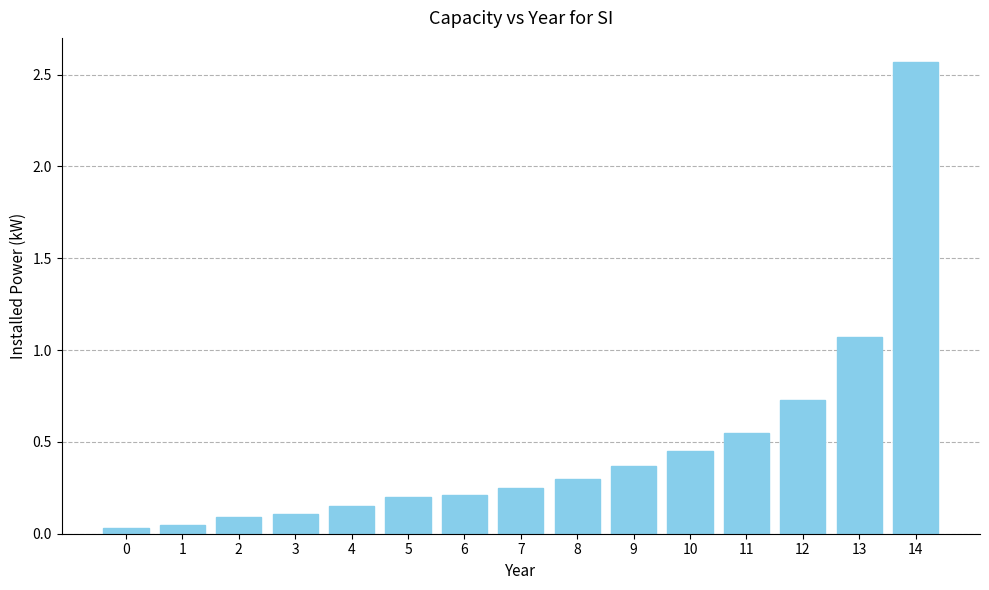

The chart shows a value of 0.2 at 5. True or false?

True